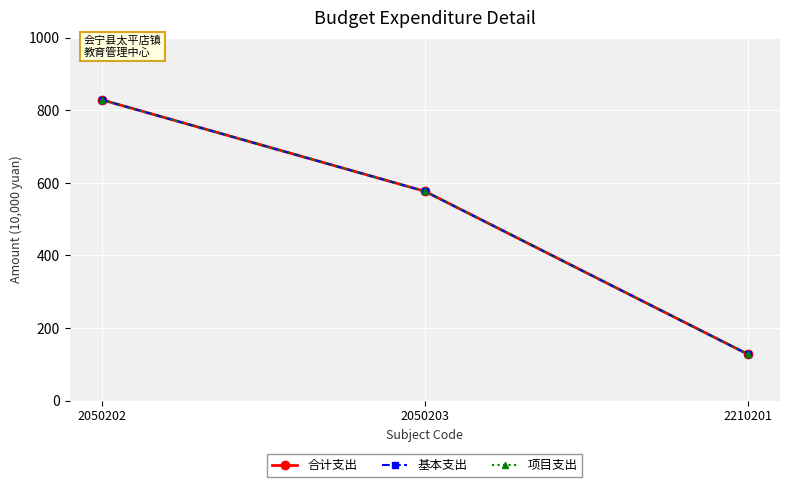

What is the lowest value of the 基本支出 series?

128